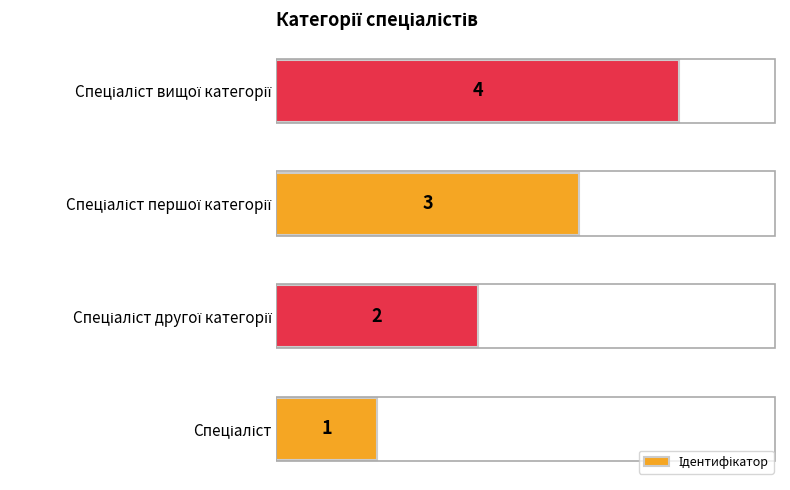

How many values are between 2 and 4?

3